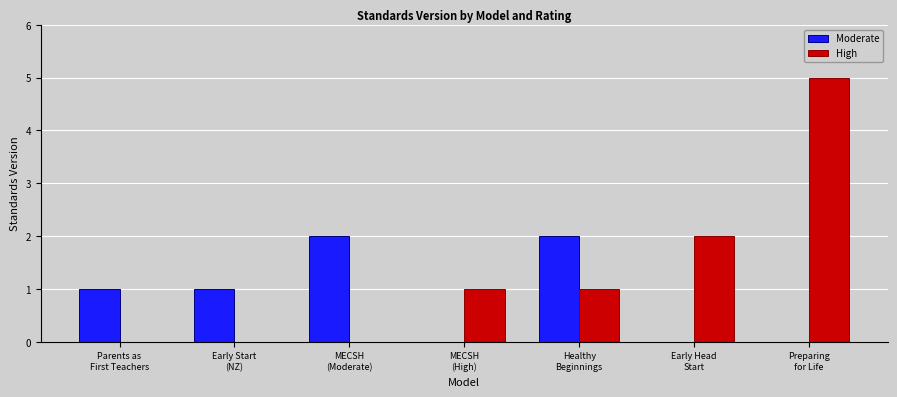

What is the total value across all series at Healthy
Beginnings?

3